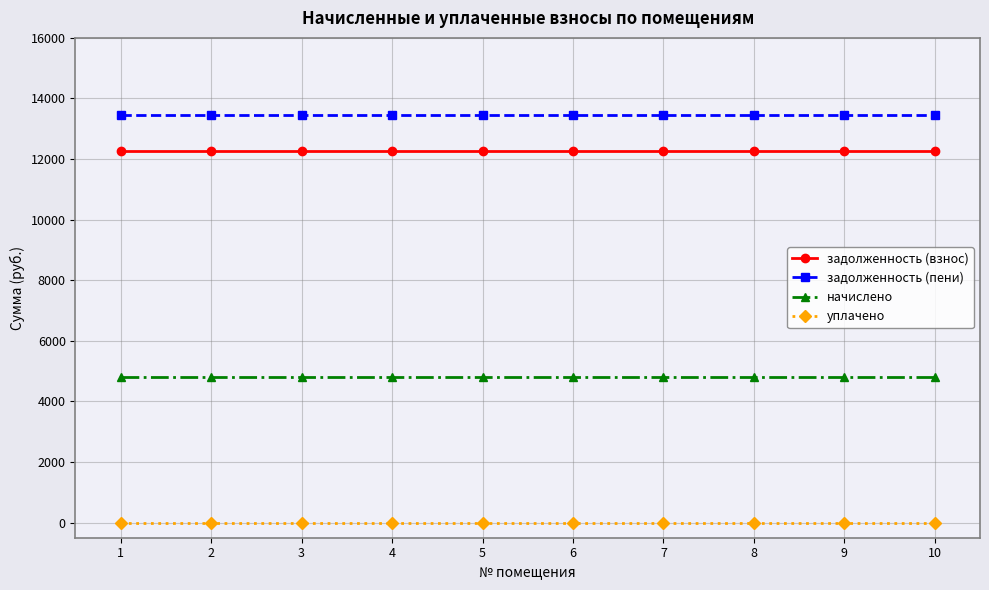

The задолженность (взнос) series shows 12250.5 at 10. True or false?

True